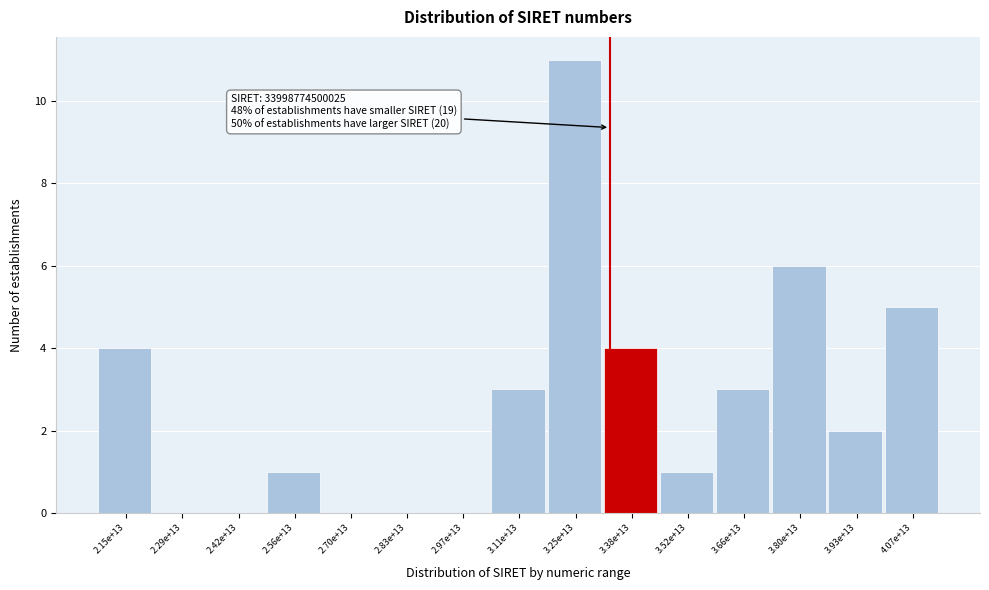

Which label corresponds to the largest value in the chart?

3.25e+13